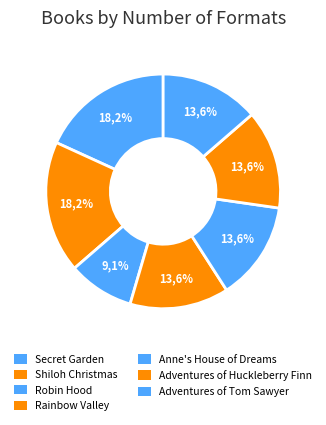

Is there a majority slice in this chart?

No